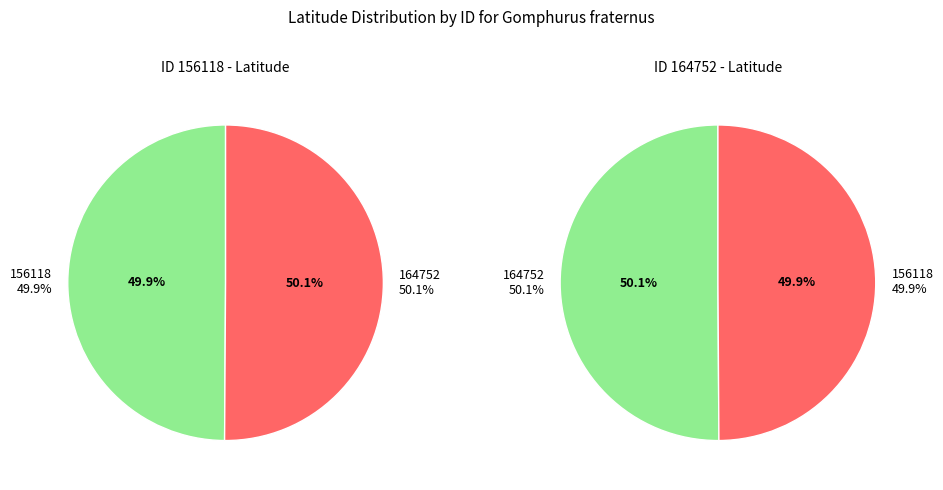

Which slice is the largest?

164752